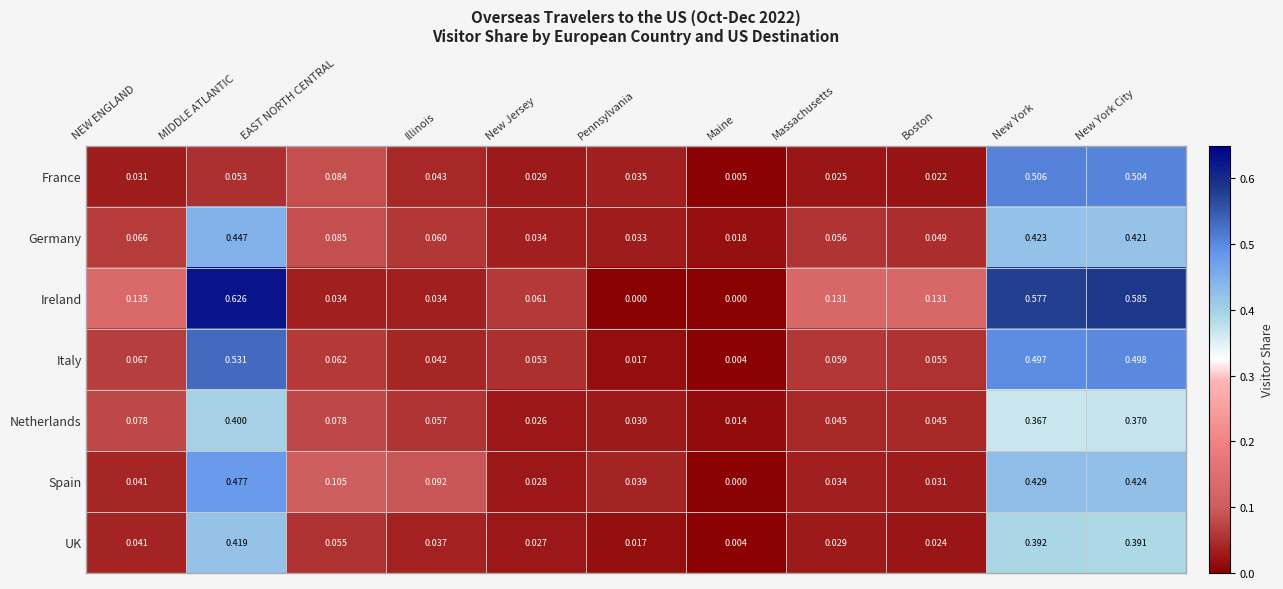

At which label is Germany closest to 0?

Maine